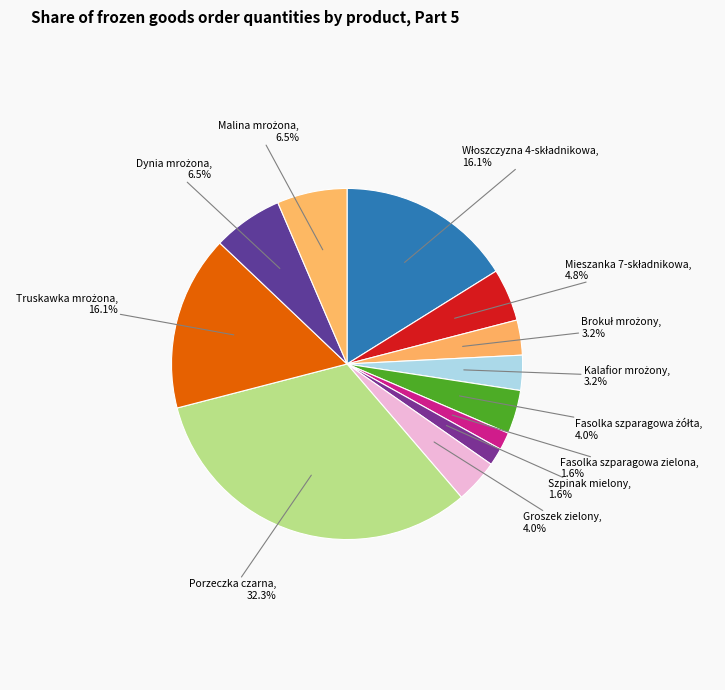

To the nearest percent, what is the difference between the largest and smallest slice percentages?

31%